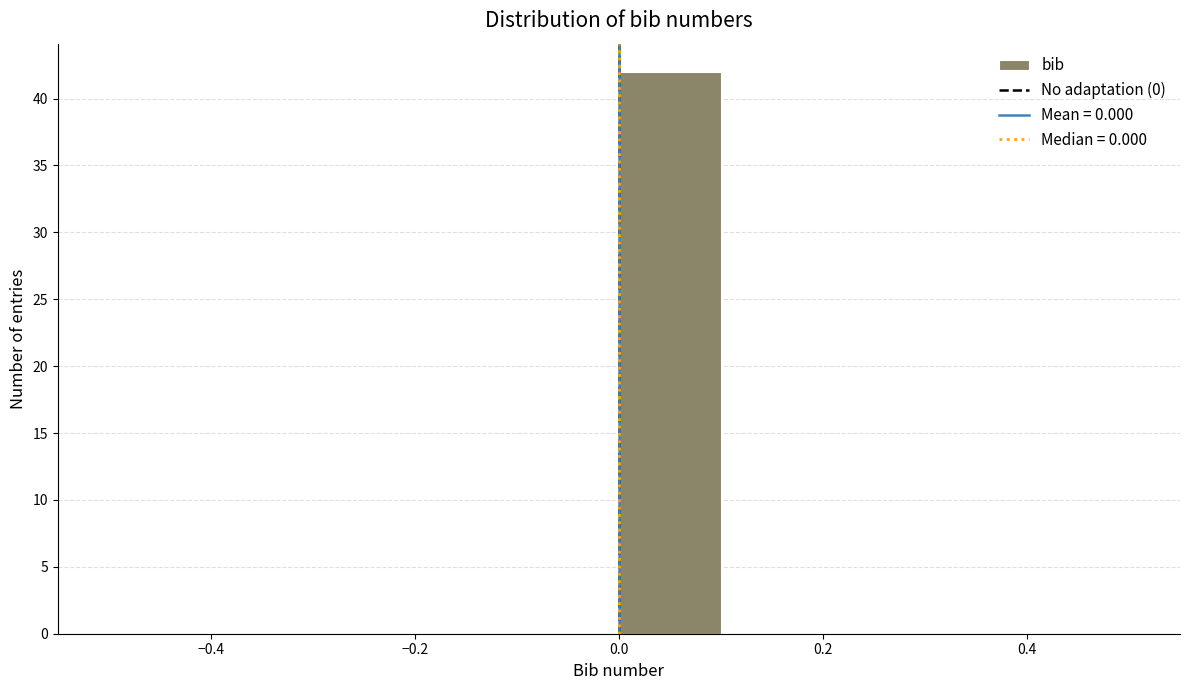

What is the height of the bar covering 0.0 to 0.1 on the x-axis? The values are not printed on the chart, so give them approximately, as read against the axis.

42